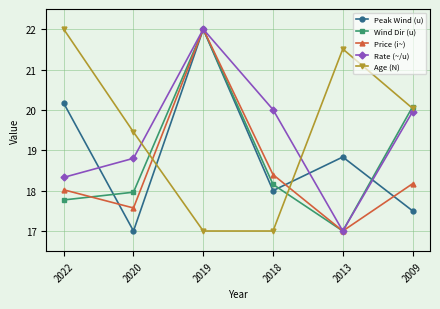

Reading right to left, list all the values displayed in this chart.

Peak Wind (u): 2009=17.5	2013=18.8	2018=18.0	2019=22.0	2020=17.0	2022=20.2
Wind Dir (u): 2009=20.1	2013=17.0	2018=18.2	2019=22.0	2020=18.0	2022=17.8
Price (i~): 2009=18.2	2013=17.0	2018=18.4	2019=22.0	2020=17.6	2022=18.0
Rate (~/u): 2009=20.0	2013=17.0	2018=20.0	2019=22.0	2020=18.8	2022=18.3
Age (N): 2009=20.0	2013=21.5	2018=17.0	2019=17.0	2020=19.5	2022=22.0